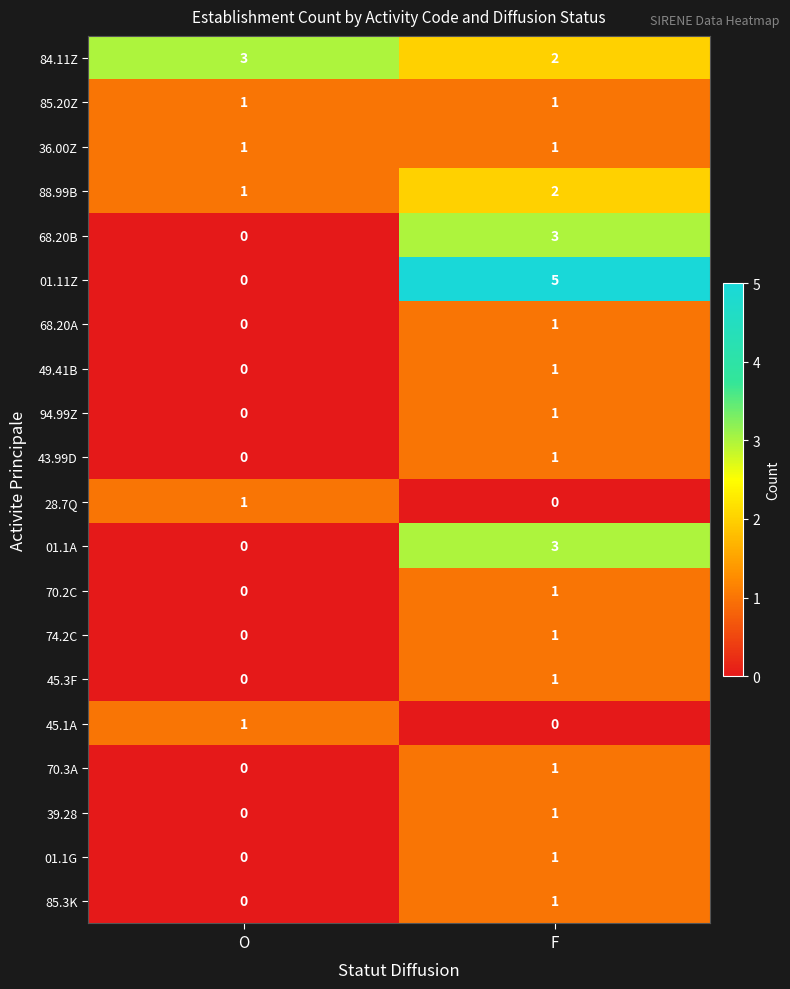

What is the sum of all 68.20B values?

3